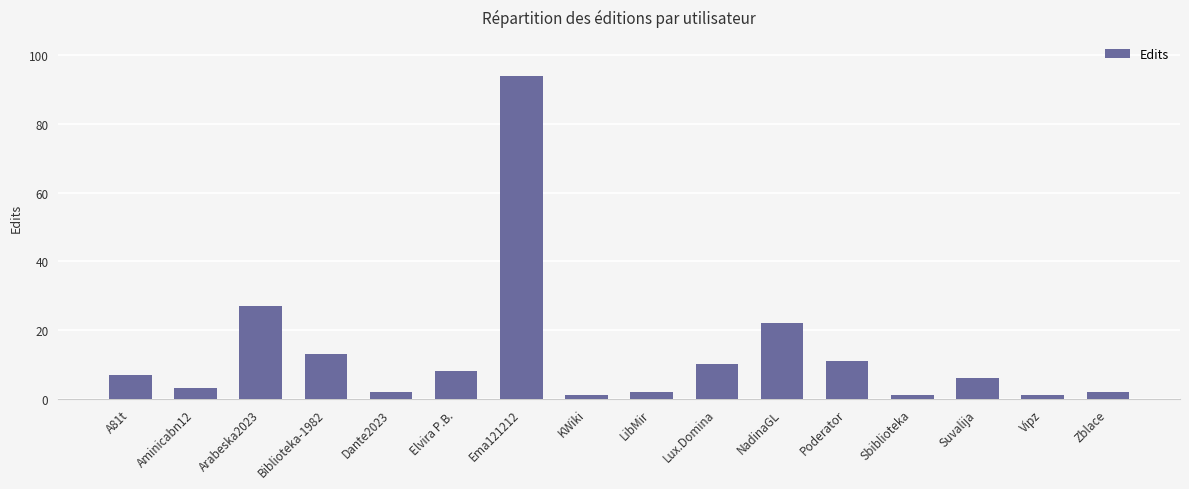

What value does the data have at A81t, to the nearest 5?

5